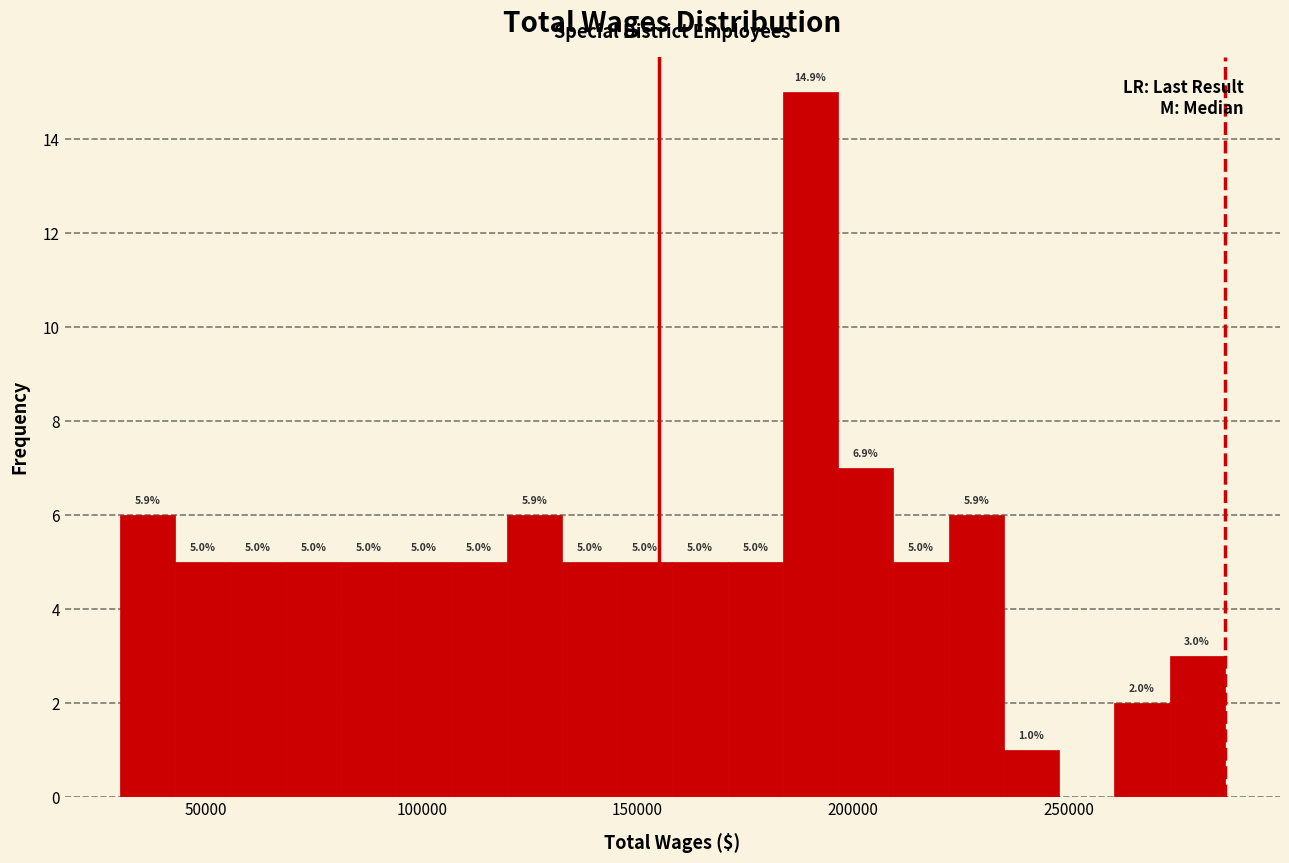

Around what value on the x-axis is the tallest bar? Give the approximate position of its centre, as read against the axis.

190000